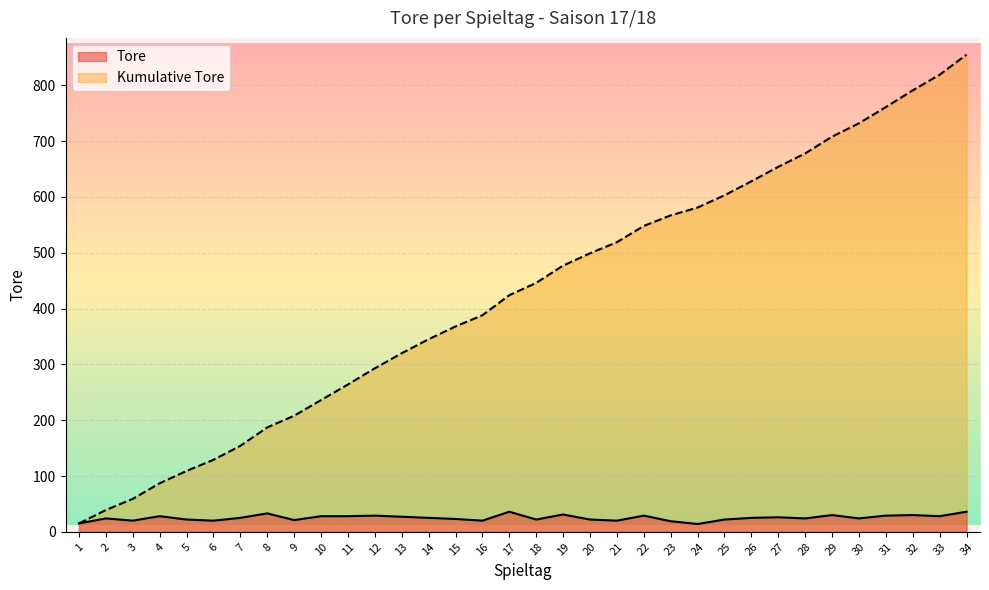

How many lines are shown in the chart?

2